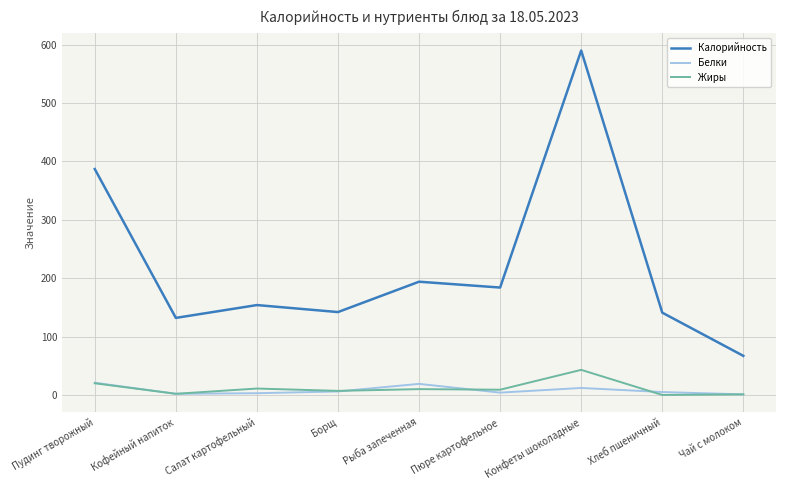

Count the number of data series in this chart.

3